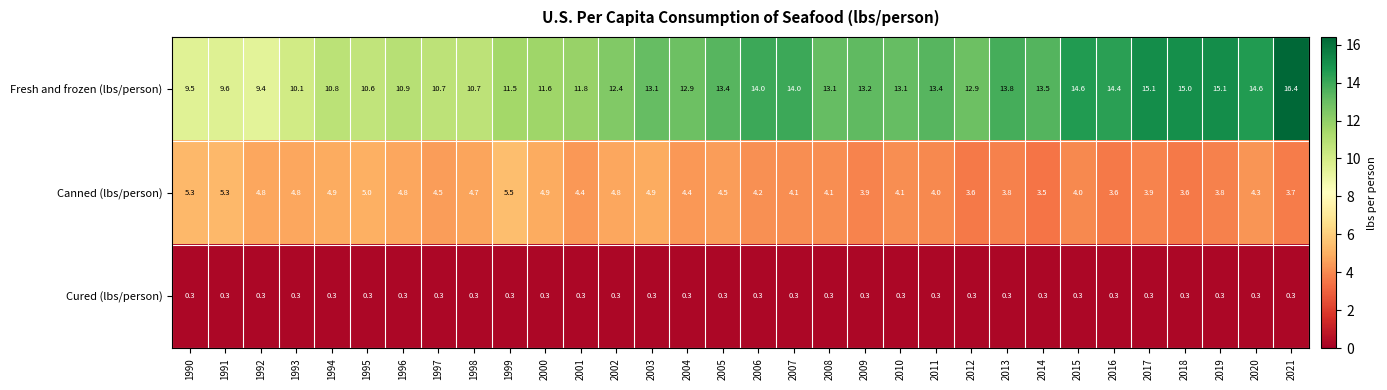

How many data points does each series have?

32